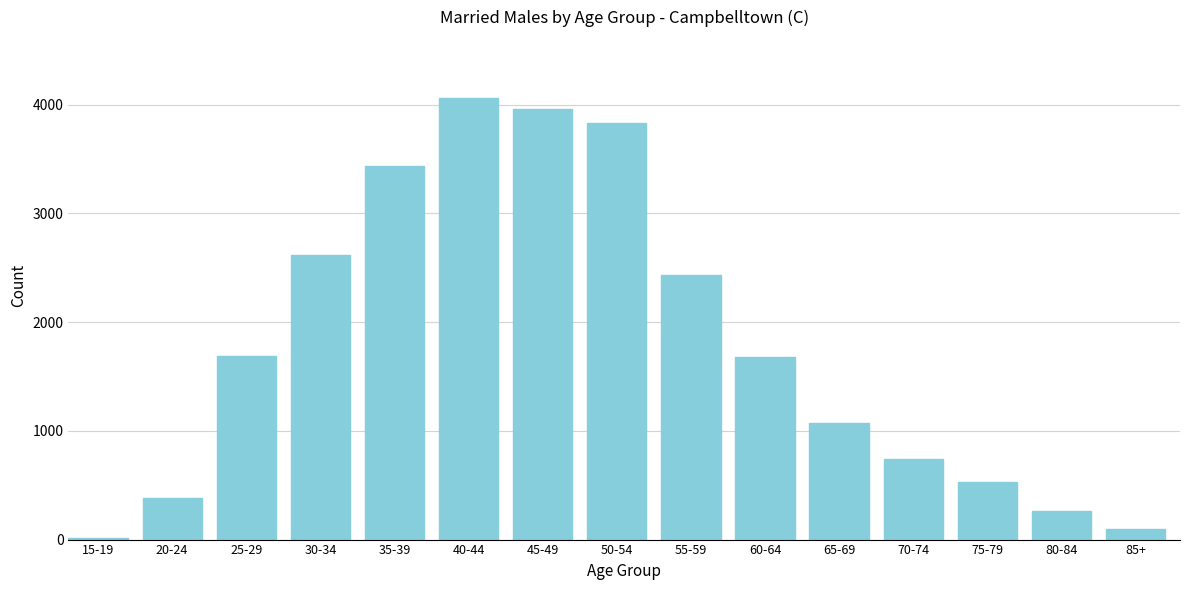

What is the difference between the maximum and minimum values?

4046